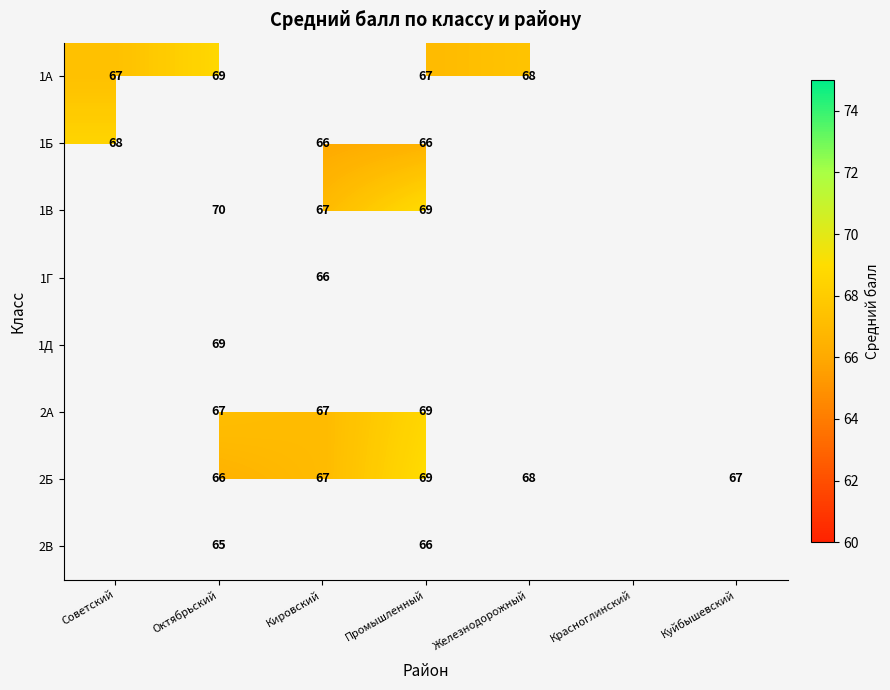

Is the value of 2Б at Железнодорожный greater than the value of 1В at Промышленный?

No